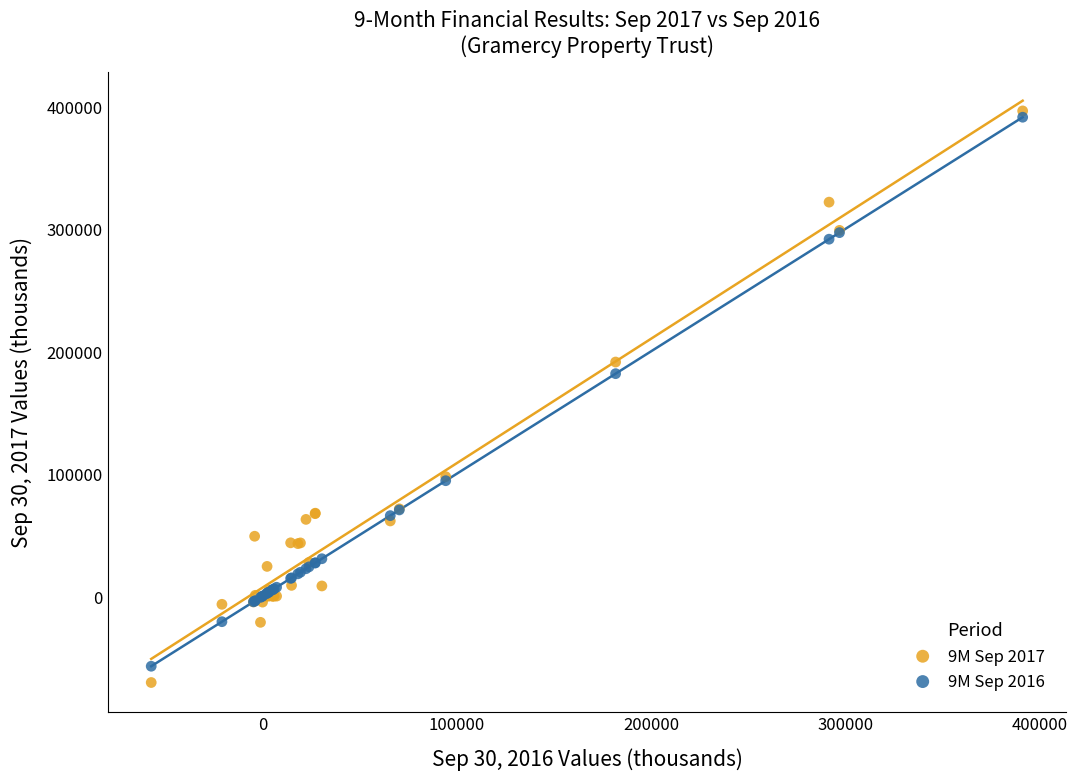

Across all series, what Y value is closest to 162826?

181649